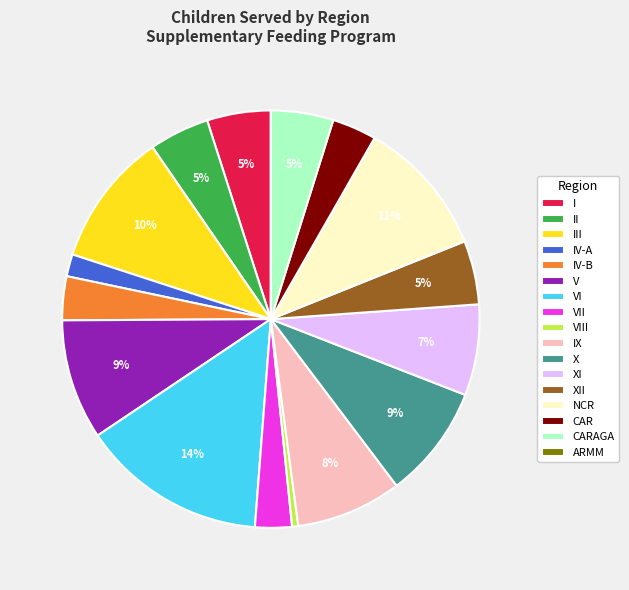

Between VI and VIII, which is larger?

VI